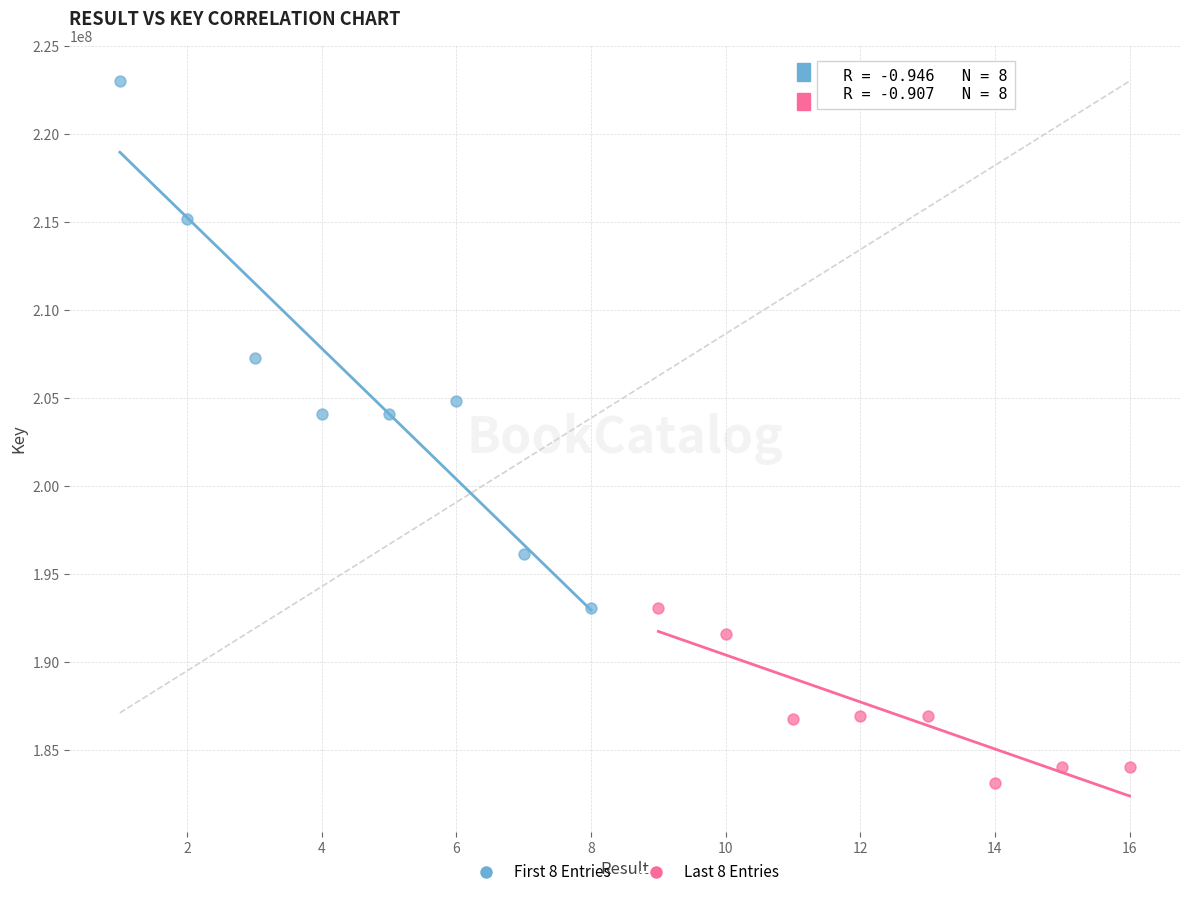

Which series reaches the maximum Y coordinate?

First 8 Entries